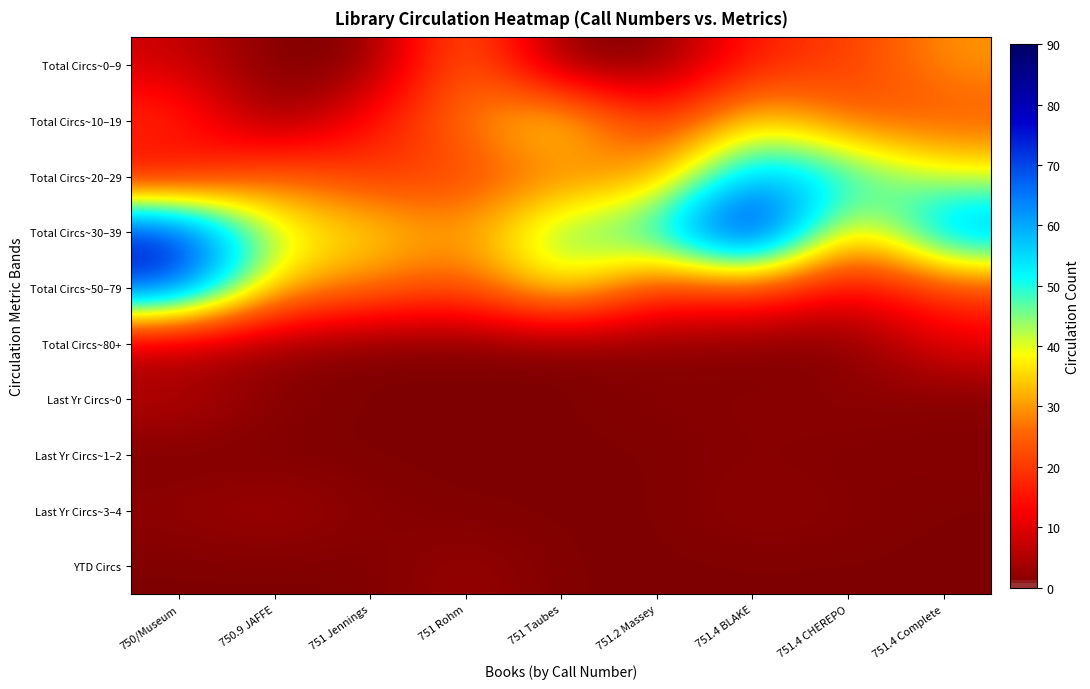

Reading left to right, extract all data points from this chart.

Total Circs~0–9: 750/Museum=8	750.9 JAFFE=0	751 Jennings=0	751 Rohm=29	751 Taubes=0	751.2 Massey=0	751.4 BLAKE=17	751.4 CHEREPO=20	751.4 Complete=30
Total Circs~10–19: 750/Museum=20	750.9 JAFFE=0	751 Jennings=15	751 Rohm=27	751 Taubes=41	751.2 Massey=16	751.4 BLAKE=38	751.4 CHEREPO=24	751.4 Complete=23
Total Circs~20–29: 750/Museum=11	750.9 JAFFE=27	751 Jennings=19	751 Rohm=21	751 Taubes=27	751.2 Massey=29	751.4 BLAKE=61	751.4 CHEREPO=53	751.4 Complete=40
Total Circs~30–39: 750/Museum=77	750.9 JAFFE=40	751 Jennings=37	751 Rohm=29	751 Taubes=48	751.2 Massey=51	751.4 BLAKE=87	751.4 CHEREPO=29	751.4 Complete=64
Total Circs~50–79: 750/Museum=73	750.9 JAFFE=33	751 Jennings=28	751 Rohm=22	751 Taubes=42	751.2 Massey=19	751.4 BLAKE=23	751.4 CHEREPO=11	751.4 Complete=21
Total Circs~80+: 750/Museum=4	750.9 JAFFE=2	751 Jennings=0	751 Rohm=0	751 Taubes=0	751.2 Massey=1	751.4 BLAKE=0	751.4 CHEREPO=0	751.4 Complete=11
Last Yr Circs~0: 750/Museum=6	750.9 JAFFE=1	751 Jennings=0	751 Rohm=0	751 Taubes=0	751.2 Massey=1	751.4 BLAKE=1	751.4 CHEREPO=2	751.4 Complete=0
Last Yr Circs~1–2: 750/Museum=0	750.9 JAFFE=0	751 Jennings=0	751 Rohm=0	751 Taubes=0	751.2 Massey=0	751.4 BLAKE=1	751.4 CHEREPO=0	751.4 Complete=1
Last Yr Circs~3–4: 750/Museum=2	750.9 JAFFE=4	751 Jennings=1	751 Rohm=0	751 Taubes=0	751.2 Massey=0	751.4 BLAKE=2	751.4 CHEREPO=1	751.4 Complete=0
YTD Circs: 750/Museum=0	750.9 JAFFE=0	751 Jennings=0	751 Rohm=3	751 Taubes=0	751.2 Massey=0	751.4 BLAKE=0	751.4 CHEREPO=0	751.4 Complete=0